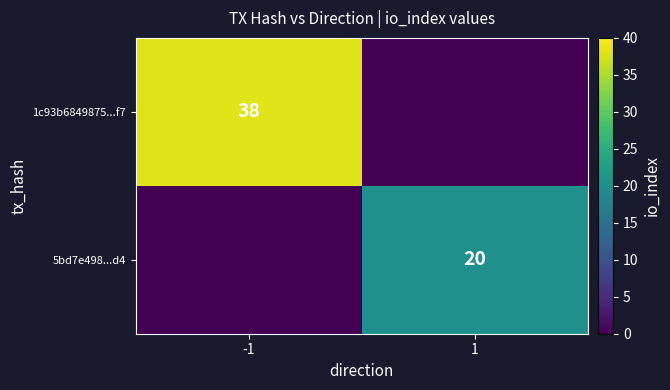

Which has a higher value, -1 or 1?

-1